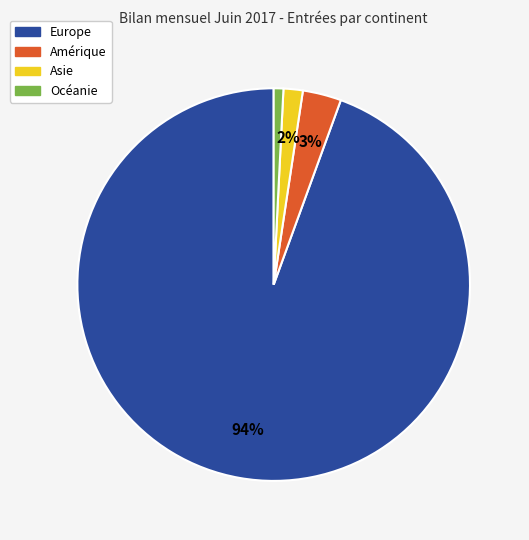

Rank the categories by value from highest to lowest.

Europe, Amérique, Asie, Océanie